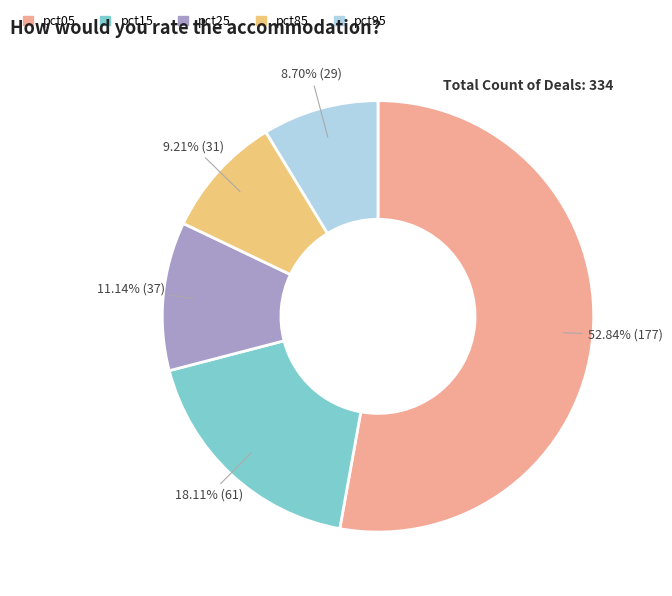

Is there any slice that represents more than half of the pie?

Yes